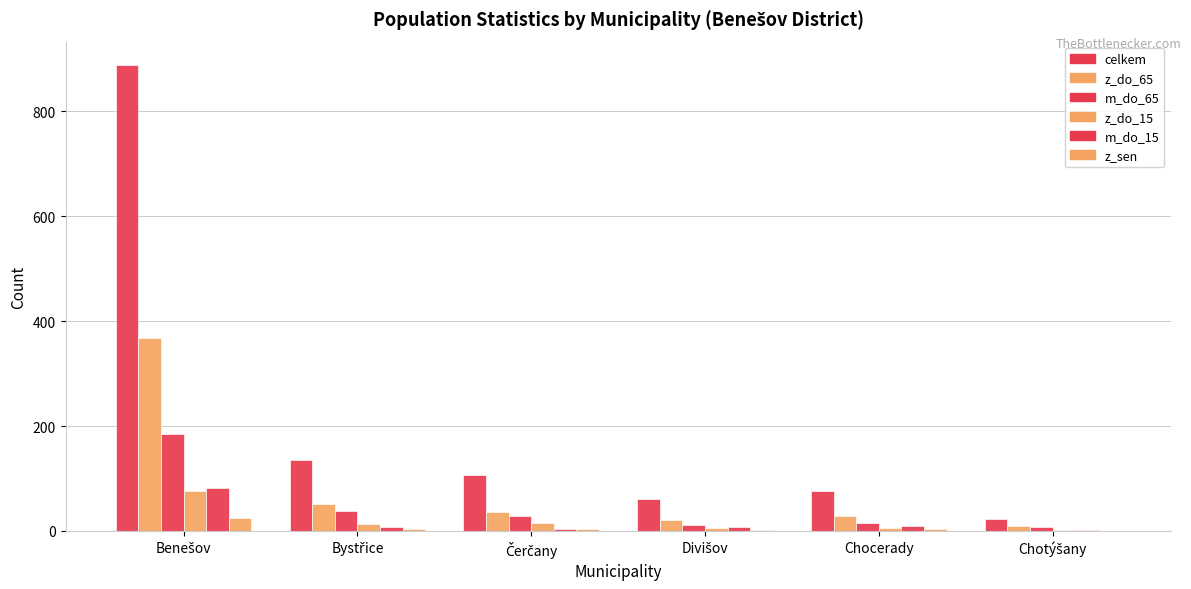

The m_do_65 series shows 29 at Čerčany. True or false?

True